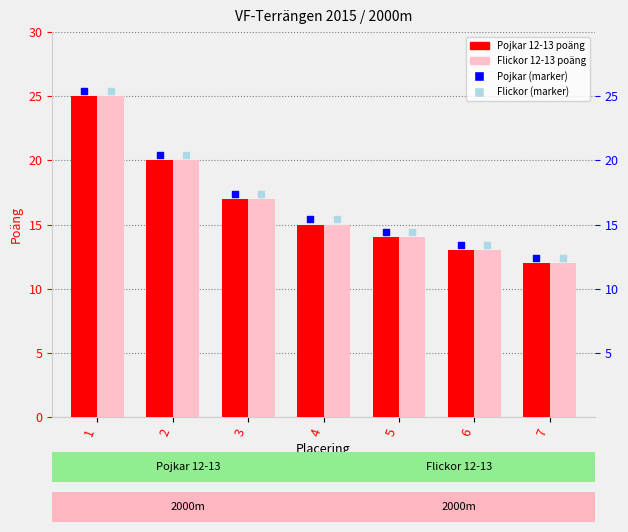

Is the value of Pojkar 12-13 at 7 greater than the value of Flickor 12-13 at 6?

No